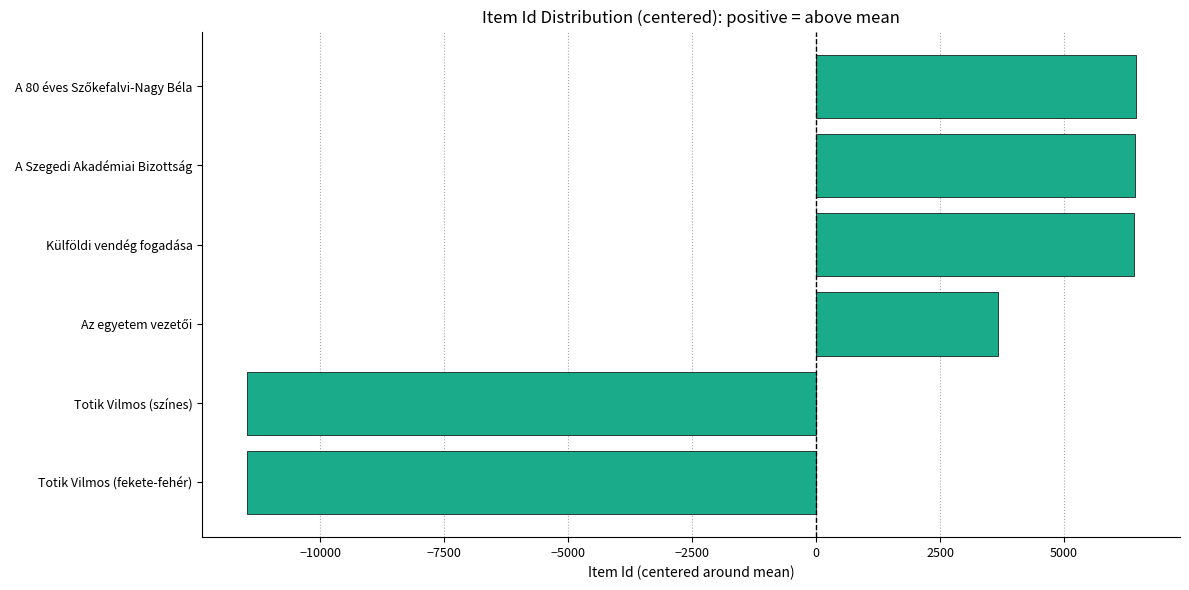

Does the chart contain any negative values?

Yes